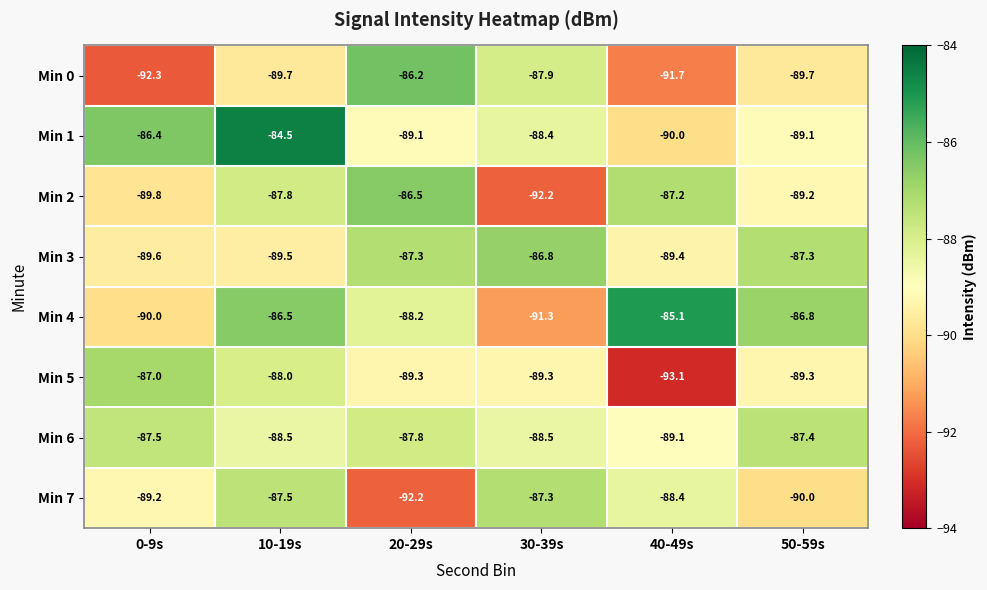

What is the greatest value displayed?

-84.5